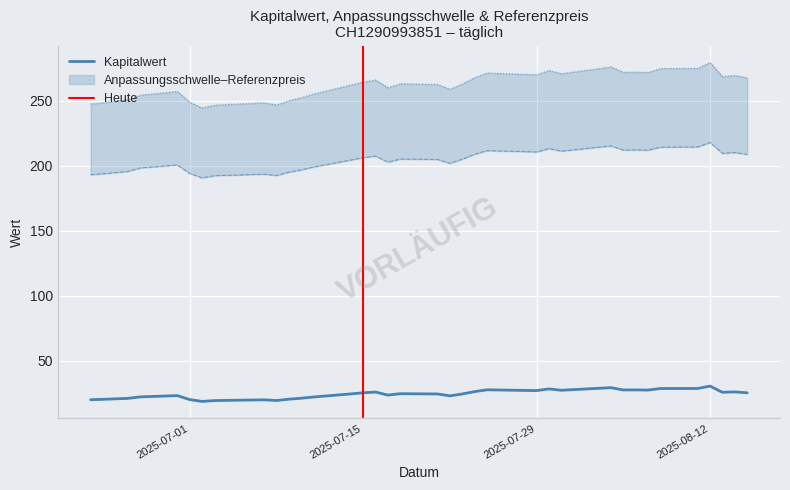

Reading left to right, what are all the values shown in this chart?

Kapitalwert: 2025-06-23=20.2	2025-06-24=20.5	2025-06-25=20.9	2025-06-26=21.2	2025-06-27=22.4	2025-06-30=23.4	2025-07-01=20.3	2025-07-02=18.9	2025-07-03=19.6	2025-07-07=20.1	2025-07-08=19.6	2025-07-09=20.6	2025-07-10=21.4	2025-07-11=22.3	2025-07-14=24.7	2025-07-15=25.5	2025-07-16=26.1	2025-07-17=23.8	2025-07-18=24.8	2025-07-21=24.6	2025-07-22=23.2	2025-07-23=24.6	2025-07-24=26.4	2025-07-25=27.8	2025-07-28=27.4	2025-07-29=27.2	2025-07-30=28.5	2025-07-31=27.5	2025-08-04=29.5	2025-08-05=27.7	2025-08-06=27.8	2025-08-07=27.6	2025-08-08=28.8	2025-08-11=28.9	2025-08-12=30.7	2025-08-13=25.9	2025-08-14=26.2	2025-08-15=25.5
Anpassungsschwelle: 2025-06-23=193.3	2025-06-24=194.0	2025-06-25=194.9	2025-06-26=195.8	2025-06-27=198.5	2025-06-30=200.8	2025-07-01=194.2	2025-07-02=190.9	2025-07-03=192.6	2025-07-07=193.7	2025-07-08=192.7	2025-07-09=195.3	2025-07-10=197.0	2025-07-11=199.2	2025-07-14=204.6	2025-07-15=206.4	2025-07-16=207.6	2025-07-17=203.0	2025-07-18=205.4	2025-07-21=205.0	2025-07-22=202.0	2025-07-23=205.3	2025-07-24=209.0	2025-07-25=211.8	2025-07-28=211.1	2025-07-29=210.8	2025-07-30=213.4	2025-07-31=211.4	2025-08-04=215.5	2025-08-05=212.3	2025-08-06=212.4	2025-08-07=212.2	2025-08-08=214.5	2025-08-11=214.7	2025-08-12=218.1	2025-08-13=209.7	2025-08-14=210.4	2025-08-15=208.9
Referenzpreis: 2025-06-23=247.8	2025-06-24=248.8	2025-06-25=249.9	2025-06-26=251.0	2025-06-27=254.5	2025-06-30=257.4	2025-07-01=249.0	2025-07-02=244.8	2025-07-03=246.9	2025-07-07=248.7	2025-07-08=247.1	2025-07-09=250.3	2025-07-10=252.6	2025-07-11=255.4	2025-07-14=262.3	2025-07-15=264.7	2025-07-16=266.2	2025-07-17=260.3	2025-07-18=263.3	2025-07-21=262.9	2025-07-22=259.0	2025-07-23=263.2	2025-07-24=268.0	2025-07-25=271.6	2025-07-28=270.6	2025-07-29=270.3	2025-07-30=273.6	2025-07-31=271.1	2025-08-04=276.2	2025-08-05=272.1	2025-08-06=272.3	2025-08-07=272.0	2025-08-08=275.0	2025-08-11=275.2	2025-08-12=279.6	2025-08-13=268.9	2025-08-14=269.7	2025-08-15=267.9